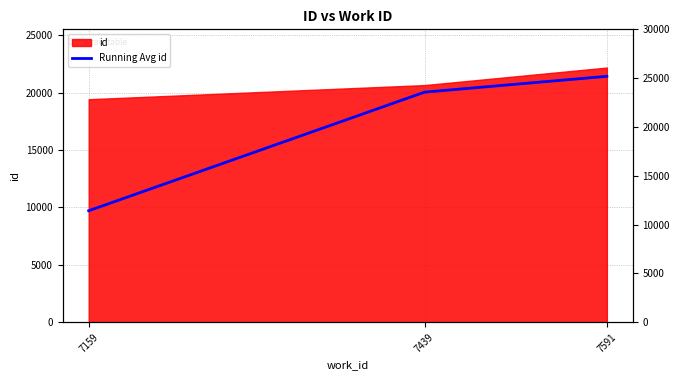

How many values are below 20049?

1